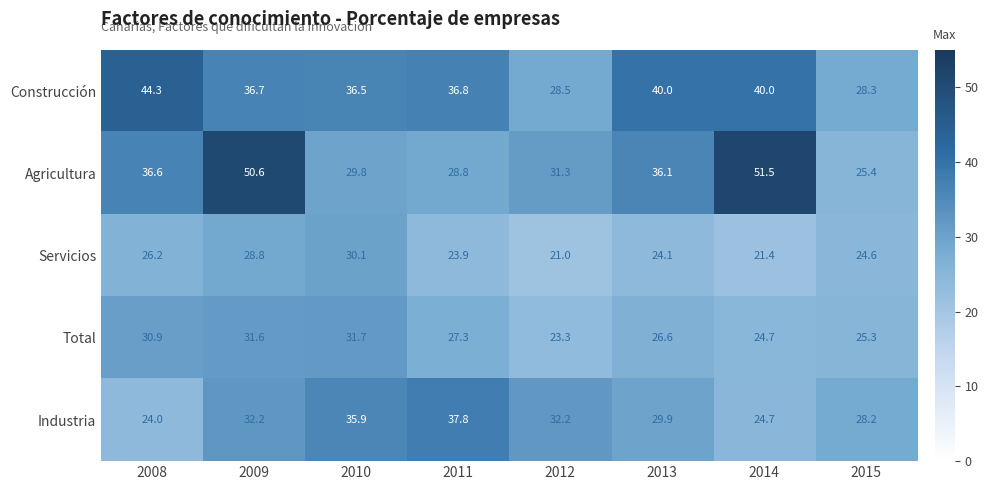

Is it true that Servicios equals 15.6 at 2015?

False